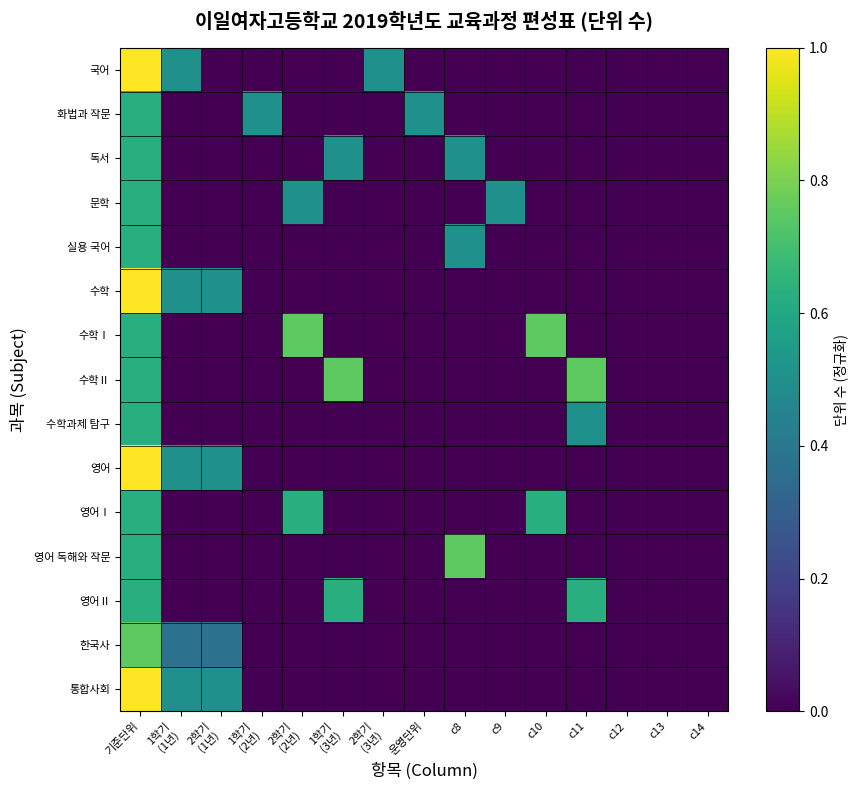

Between c11 and c12, which series saw the biggest shift?

수학Ⅱ